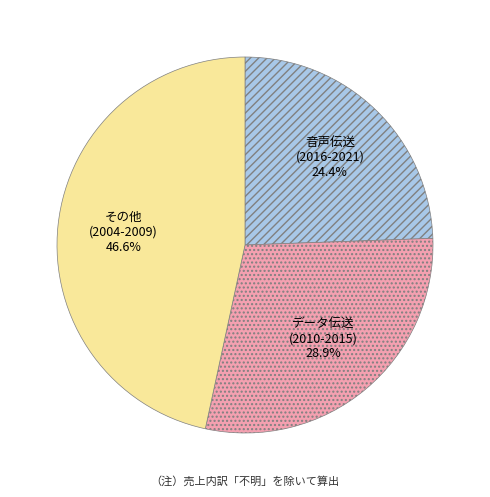

Between データ伝送 (2010-2015) and 音声伝送 (2016-2021), which is larger?

データ伝送 (2010-2015)